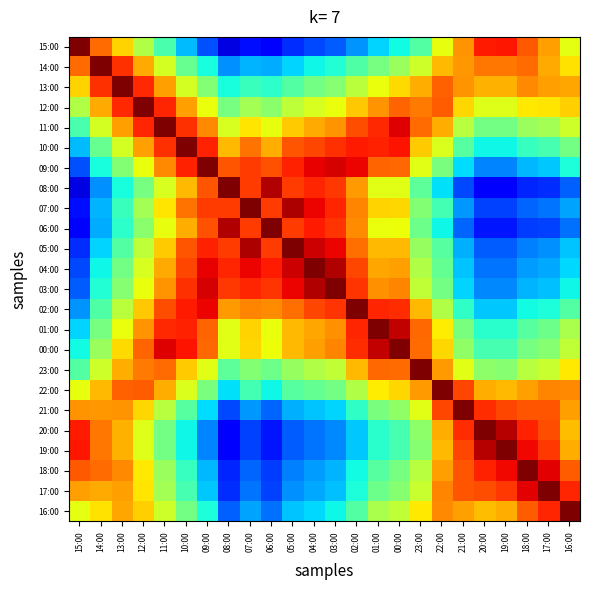

Reading left to right, what are all the values shown in this chart?

15:00: 15:00=1.0	14:00=0.8	13:00=0.7	12:00=0.6	11:00=0.4	10:00=0.3	09:00=0.2	08:00=0.1	07:00=0.1	06:00=0.1	05:00=0.2	04:00=0.2	03:00=0.2	02:00=0.3	01:00=0.3	00:00=0.4	23:00=0.5	22:00=0.6	21:00=0.8	20:00=0.9	19:00=0.9	18:00=0.8	17:00=0.7	16:00=0.6
14:00: 15:00=0.8	14:00=1.0	13:00=0.9	12:00=0.7	11:00=0.6	10:00=0.5	09:00=0.4	08:00=0.3	07:00=0.3	06:00=0.3	05:00=0.3	04:00=0.4	03:00=0.4	02:00=0.4	01:00=0.5	00:00=0.5	23:00=0.6	22:00=0.7	21:00=0.7	20:00=0.8	19:00=0.8	18:00=0.8	17:00=0.7	16:00=0.7
13:00: 15:00=0.7	14:00=0.9	13:00=1.0	12:00=0.9	11:00=0.7	10:00=0.6	09:00=0.5	08:00=0.4	07:00=0.4	06:00=0.4	05:00=0.5	04:00=0.5	03:00=0.5	02:00=0.6	01:00=0.6	00:00=0.7	23:00=0.7	22:00=0.8	21:00=0.8	20:00=0.7	19:00=0.7	18:00=0.8	17:00=0.7	16:00=0.7
12:00: 15:00=0.6	14:00=0.7	13:00=0.9	12:00=1.0	11:00=0.9	10:00=0.7	09:00=0.6	08:00=0.5	07:00=0.5	06:00=0.5	05:00=0.6	04:00=0.6	03:00=0.6	02:00=0.7	01:00=0.8	00:00=0.8	23:00=0.8	22:00=0.8	21:00=0.7	20:00=0.6	19:00=0.6	18:00=0.7	17:00=0.7	16:00=0.7
11:00: 15:00=0.4	14:00=0.6	13:00=0.7	12:00=0.9	11:00=1.0	10:00=0.9	09:00=0.8	08:00=0.6	07:00=0.7	06:00=0.6	05:00=0.7	04:00=0.7	03:00=0.8	02:00=0.8	01:00=0.9	00:00=0.9	23:00=0.8	22:00=0.7	21:00=0.6	20:00=0.5	19:00=0.5	18:00=0.5	17:00=0.5	16:00=0.6
10:00: 15:00=0.3	14:00=0.5	13:00=0.6	12:00=0.7	11:00=0.9	10:00=1.0	09:00=0.9	08:00=0.7	07:00=0.8	06:00=0.7	05:00=0.8	04:00=0.8	03:00=0.9	02:00=0.9	01:00=0.9	00:00=0.9	23:00=0.7	22:00=0.6	21:00=0.5	20:00=0.4	19:00=0.4	18:00=0.4	17:00=0.4	16:00=0.5
09:00: 15:00=0.2	14:00=0.4	13:00=0.5	12:00=0.6	11:00=0.8	10:00=0.9	09:00=1.0	08:00=0.8	07:00=0.8	06:00=0.8	05:00=0.9	04:00=0.9	03:00=0.9	02:00=0.9	01:00=0.8	00:00=0.8	23:00=0.6	22:00=0.5	21:00=0.3	20:00=0.3	19:00=0.3	18:00=0.3	17:00=0.3	16:00=0.4
08:00: 15:00=0.1	14:00=0.3	13:00=0.4	12:00=0.5	11:00=0.6	10:00=0.7	09:00=0.8	08:00=1.0	07:00=0.8	06:00=1.0	05:00=0.8	04:00=0.9	03:00=0.8	02:00=0.7	01:00=0.6	00:00=0.6	23:00=0.5	22:00=0.3	21:00=0.2	20:00=0.1	19:00=0.1	18:00=0.2	17:00=0.2	16:00=0.2
07:00: 15:00=0.1	14:00=0.3	13:00=0.4	12:00=0.5	11:00=0.7	10:00=0.8	09:00=0.8	08:00=0.8	07:00=1.0	06:00=0.8	05:00=1.0	04:00=0.9	03:00=0.9	02:00=0.8	01:00=0.7	00:00=0.7	23:00=0.5	22:00=0.4	21:00=0.3	20:00=0.2	19:00=0.2	18:00=0.2	17:00=0.2	16:00=0.3
06:00: 15:00=0.1	14:00=0.3	13:00=0.4	12:00=0.5	11:00=0.6	10:00=0.7	09:00=0.8	08:00=1.0	07:00=0.8	06:00=1.0	05:00=0.8	04:00=0.9	03:00=0.9	02:00=0.8	01:00=0.6	00:00=0.6	23:00=0.5	22:00=0.4	21:00=0.2	20:00=0.1	19:00=0.1	18:00=0.2	17:00=0.2	16:00=0.2
05:00: 15:00=0.2	14:00=0.3	13:00=0.5	12:00=0.6	11:00=0.7	10:00=0.8	09:00=0.9	08:00=0.8	07:00=1.0	06:00=0.8	05:00=1.0	04:00=0.9	03:00=0.9	02:00=0.8	01:00=0.7	00:00=0.7	23:00=0.5	22:00=0.5	21:00=0.3	20:00=0.2	19:00=0.2	18:00=0.3	17:00=0.3	16:00=0.3
04:00: 15:00=0.2	14:00=0.4	13:00=0.5	12:00=0.6	11:00=0.7	10:00=0.8	09:00=0.9	08:00=0.9	07:00=0.9	06:00=0.9	05:00=0.9	04:00=1.0	03:00=1.0	02:00=0.8	01:00=0.7	00:00=0.7	23:00=0.6	22:00=0.5	21:00=0.3	20:00=0.2	19:00=0.2	18:00=0.3	17:00=0.3	16:00=0.3
03:00: 15:00=0.2	14:00=0.4	13:00=0.5	12:00=0.6	11:00=0.8	10:00=0.9	09:00=0.9	08:00=0.8	07:00=0.9	06:00=0.9	05:00=0.9	04:00=1.0	03:00=1.0	02:00=0.9	01:00=0.8	00:00=0.8	23:00=0.6	22:00=0.5	21:00=0.3	20:00=0.3	19:00=0.3	18:00=0.3	17:00=0.3	16:00=0.4
02:00: 15:00=0.3	14:00=0.4	13:00=0.6	12:00=0.7	11:00=0.8	10:00=0.9	09:00=0.9	08:00=0.7	07:00=0.8	06:00=0.8	05:00=0.8	04:00=0.8	03:00=0.9	02:00=1.0	01:00=0.9	00:00=0.9	23:00=0.7	22:00=0.6	21:00=0.4	20:00=0.3	19:00=0.3	18:00=0.4	17:00=0.4	16:00=0.5
01:00: 15:00=0.3	14:00=0.5	13:00=0.6	12:00=0.8	11:00=0.9	10:00=0.9	09:00=0.8	08:00=0.6	07:00=0.7	06:00=0.6	05:00=0.7	04:00=0.7	03:00=0.8	02:00=0.9	01:00=1.0	00:00=0.9	23:00=0.8	22:00=0.7	21:00=0.5	20:00=0.4	19:00=0.4	18:00=0.5	17:00=0.5	16:00=0.6
00:00: 15:00=0.4	14:00=0.5	13:00=0.7	12:00=0.8	11:00=0.9	10:00=0.9	09:00=0.8	08:00=0.6	07:00=0.7	06:00=0.6	05:00=0.7	04:00=0.7	03:00=0.8	02:00=0.9	01:00=0.9	00:00=1.0	23:00=0.8	22:00=0.7	21:00=0.5	20:00=0.4	19:00=0.4	18:00=0.5	17:00=0.5	16:00=0.6
23:00: 15:00=0.5	14:00=0.6	13:00=0.7	12:00=0.8	11:00=0.8	10:00=0.7	09:00=0.6	08:00=0.5	07:00=0.5	06:00=0.5	05:00=0.5	04:00=0.6	03:00=0.6	02:00=0.7	01:00=0.8	00:00=0.8	23:00=1.0	22:00=0.7	21:00=0.6	20:00=0.5	19:00=0.5	18:00=0.6	17:00=0.6	16:00=0.7
22:00: 15:00=0.6	14:00=0.7	13:00=0.8	12:00=0.8	11:00=0.7	10:00=0.6	09:00=0.5	08:00=0.3	07:00=0.4	06:00=0.4	05:00=0.5	04:00=0.5	03:00=0.5	02:00=0.6	01:00=0.7	00:00=0.7	23:00=0.7	22:00=1.0	21:00=0.8	20:00=0.7	19:00=0.7	18:00=0.7	17:00=0.8	16:00=0.8
21:00: 15:00=0.8	14:00=0.7	13:00=0.8	12:00=0.7	11:00=0.6	10:00=0.5	09:00=0.3	08:00=0.2	07:00=0.3	06:00=0.2	05:00=0.3	04:00=0.3	03:00=0.3	02:00=0.4	01:00=0.5	00:00=0.5	23:00=0.6	22:00=0.8	21:00=1.0	20:00=0.9	19:00=0.8	18:00=0.8	17:00=0.8	16:00=0.7
20:00: 15:00=0.9	14:00=0.8	13:00=0.7	12:00=0.6	11:00=0.5	10:00=0.4	09:00=0.3	08:00=0.1	07:00=0.2	06:00=0.1	05:00=0.2	04:00=0.2	03:00=0.3	02:00=0.3	01:00=0.4	00:00=0.4	23:00=0.5	22:00=0.7	21:00=0.9	20:00=1.0	19:00=1.0	18:00=0.9	17:00=0.8	16:00=0.7
19:00: 15:00=0.9	14:00=0.8	13:00=0.7	12:00=0.6	11:00=0.5	10:00=0.4	09:00=0.3	08:00=0.1	07:00=0.2	06:00=0.1	05:00=0.2	04:00=0.2	03:00=0.3	02:00=0.3	01:00=0.4	00:00=0.4	23:00=0.5	22:00=0.7	21:00=0.8	20:00=1.0	19:00=1.0	18:00=0.9	17:00=0.8	16:00=0.7
18:00: 15:00=0.8	14:00=0.8	13:00=0.8	12:00=0.7	11:00=0.5	10:00=0.4	09:00=0.3	08:00=0.2	07:00=0.2	06:00=0.2	05:00=0.3	04:00=0.3	03:00=0.3	02:00=0.4	01:00=0.5	00:00=0.5	23:00=0.6	22:00=0.7	21:00=0.8	20:00=0.9	19:00=0.9	18:00=1.0	17:00=0.9	16:00=0.8
17:00: 15:00=0.7	14:00=0.7	13:00=0.7	12:00=0.7	11:00=0.5	10:00=0.4	09:00=0.3	08:00=0.2	07:00=0.2	06:00=0.2	05:00=0.3	04:00=0.3	03:00=0.3	02:00=0.4	01:00=0.5	00:00=0.5	23:00=0.6	22:00=0.8	21:00=0.8	20:00=0.8	19:00=0.8	18:00=0.9	17:00=1.0	16:00=0.9
16:00: 15:00=0.6	14:00=0.7	13:00=0.7	12:00=0.7	11:00=0.6	10:00=0.5	09:00=0.4	08:00=0.2	07:00=0.3	06:00=0.2	05:00=0.3	04:00=0.3	03:00=0.4	02:00=0.5	01:00=0.6	00:00=0.6	23:00=0.7	22:00=0.8	21:00=0.7	20:00=0.7	19:00=0.7	18:00=0.8	17:00=0.9	16:00=1.0